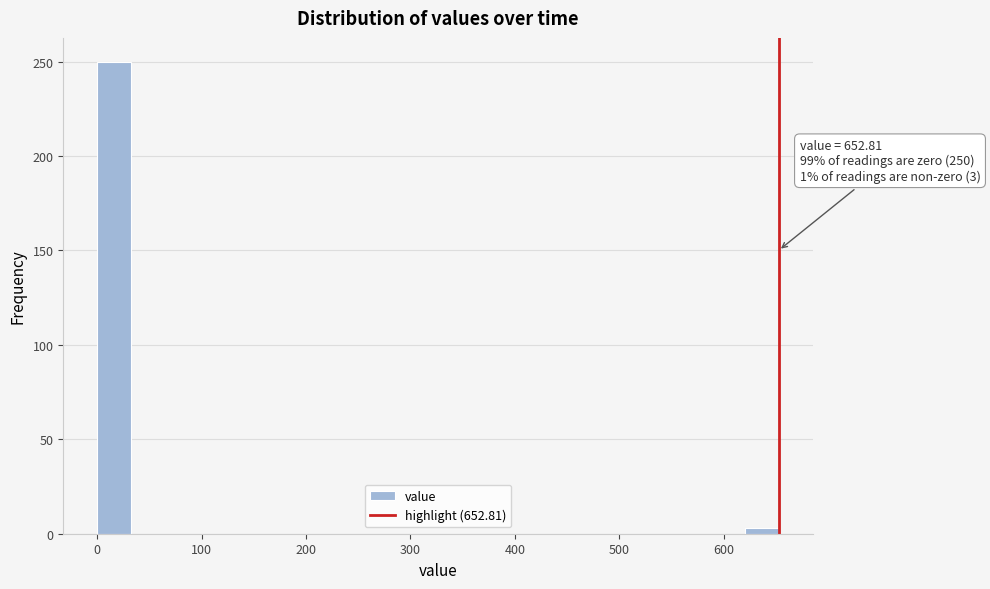

Read against the x-axis, roughly where is the centre of the tallest bar?

20